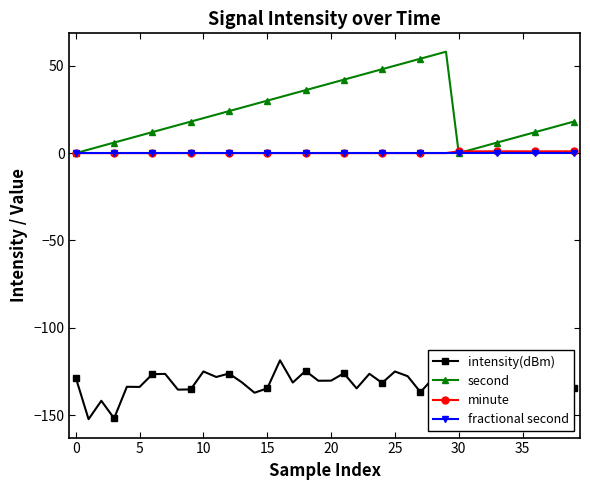

True or false: intensity(dBm) and minute cross at least once.

False